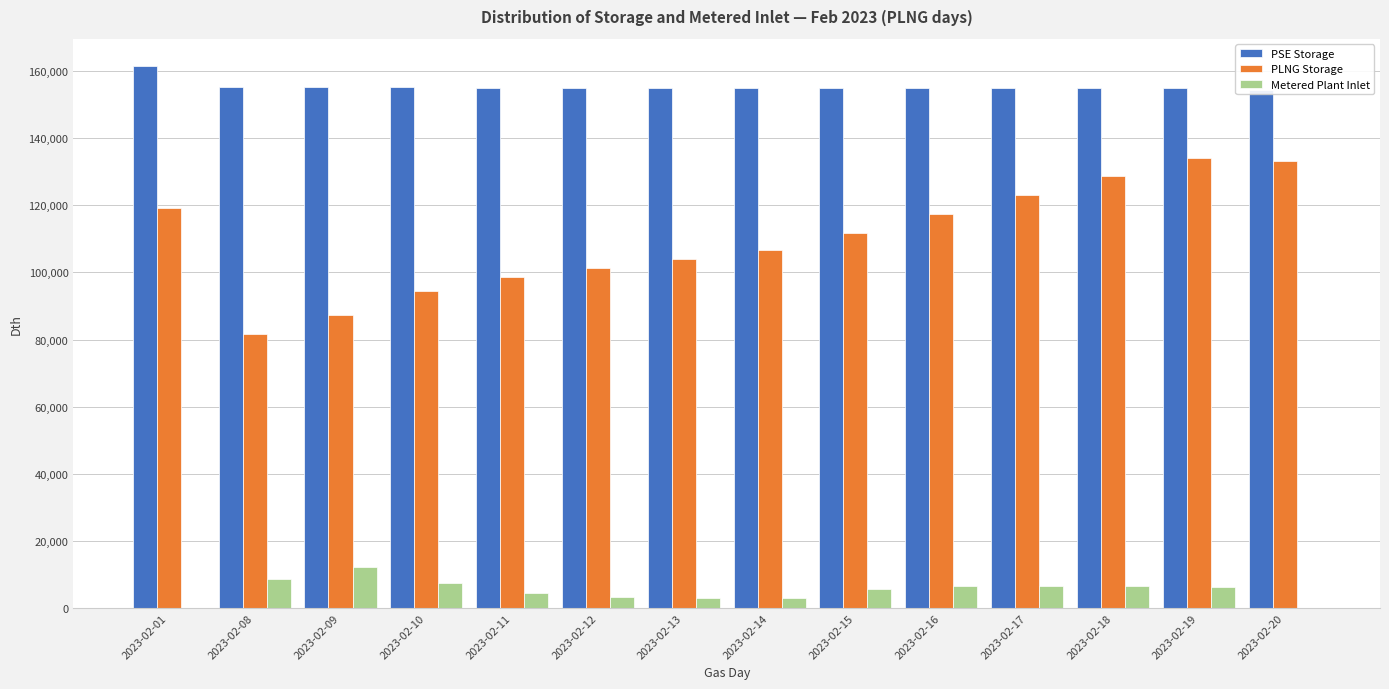

What is the minimum value for PSE Storage?

154326.6